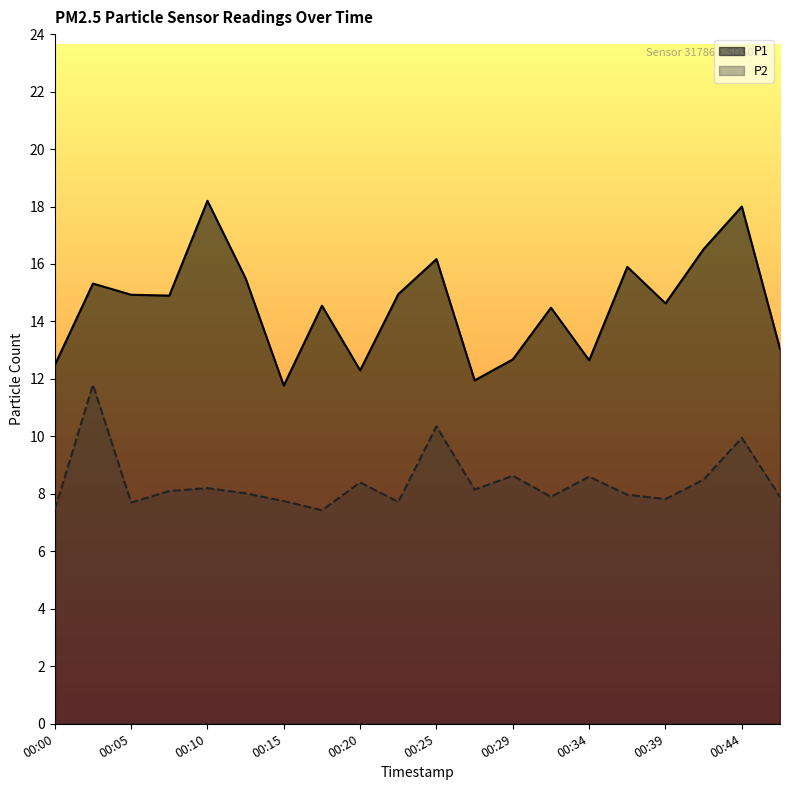

What are all the series names shown in the legend?

P1, P2